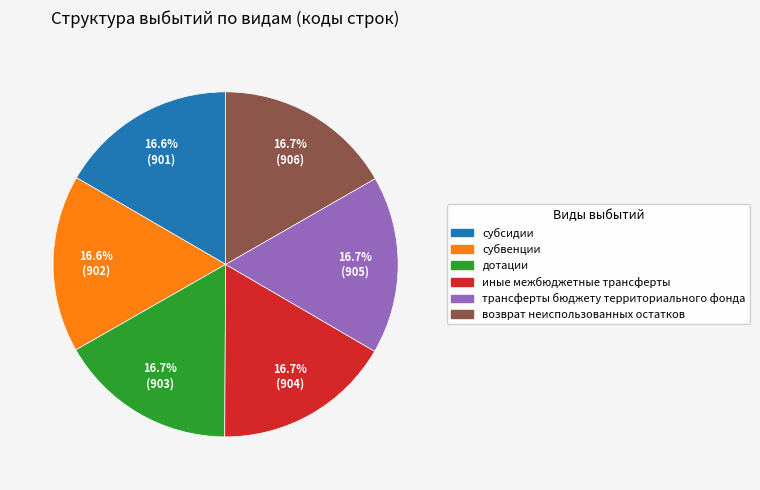

How many segments does this pie chart have?

6